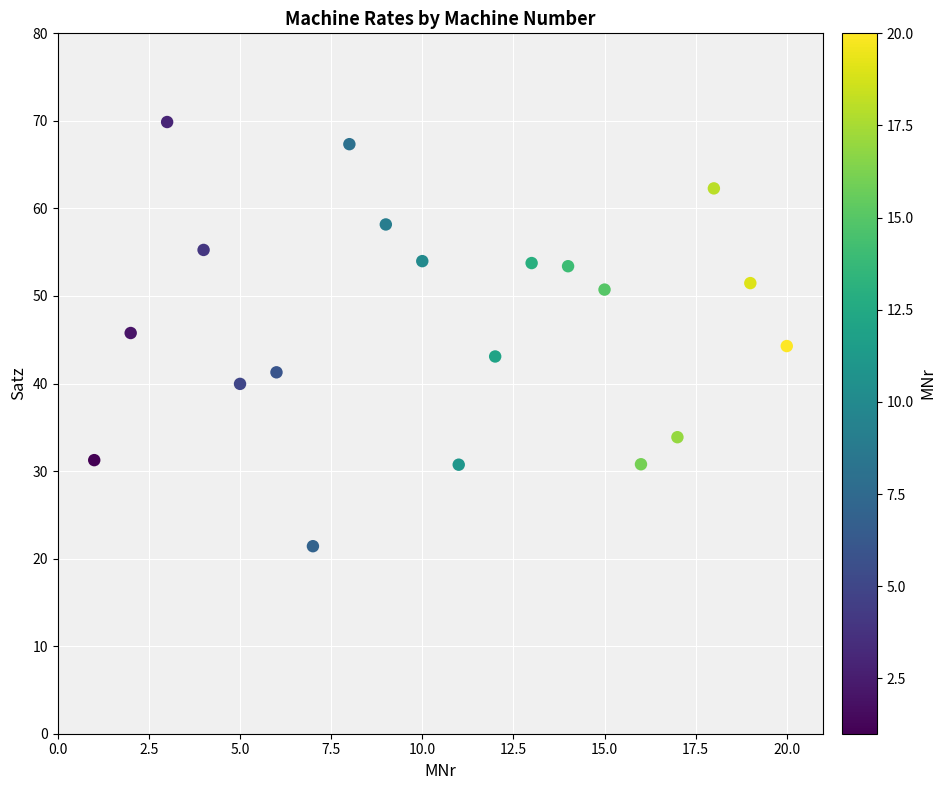

What is the range of X values (max minus min)?

19.0